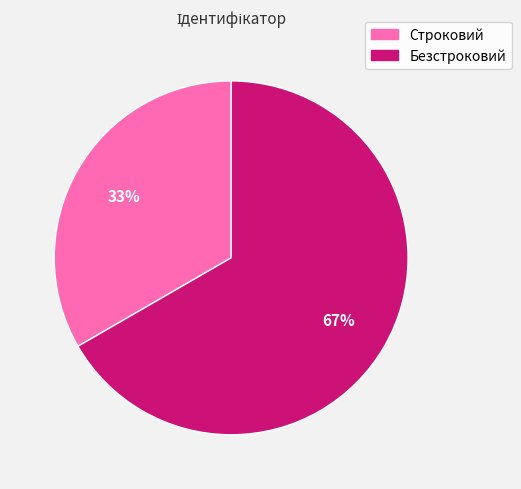

Is there any slice that represents more than half of the pie?

Yes